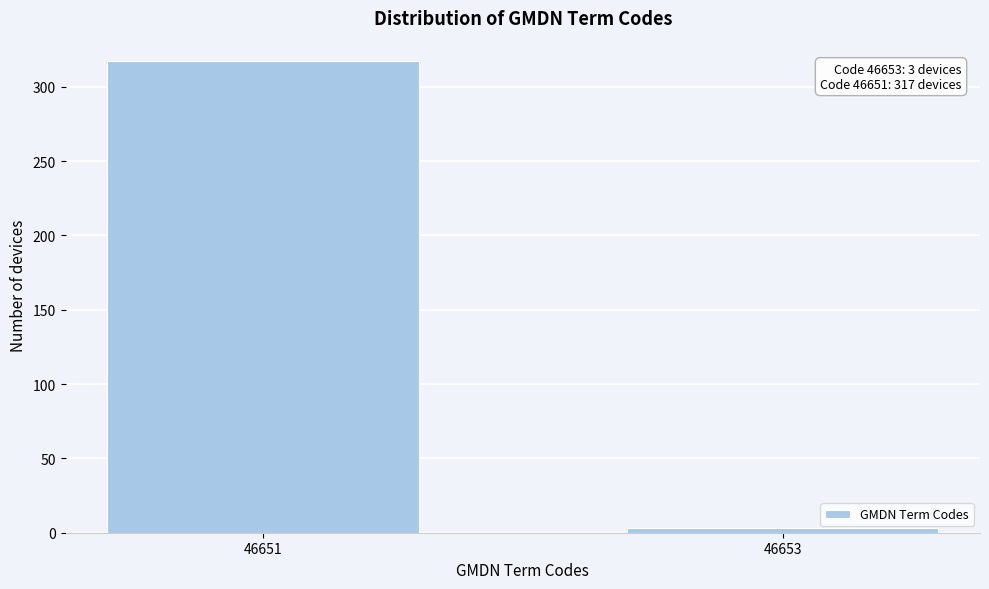

Reading right to left, what are all the values shown in this chart?

46653=3	46651=317